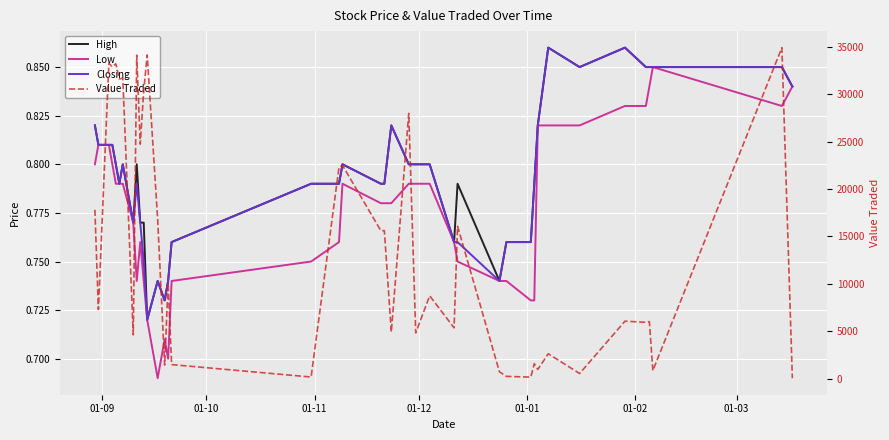

What is the label of the 40th point from the right?

01-09